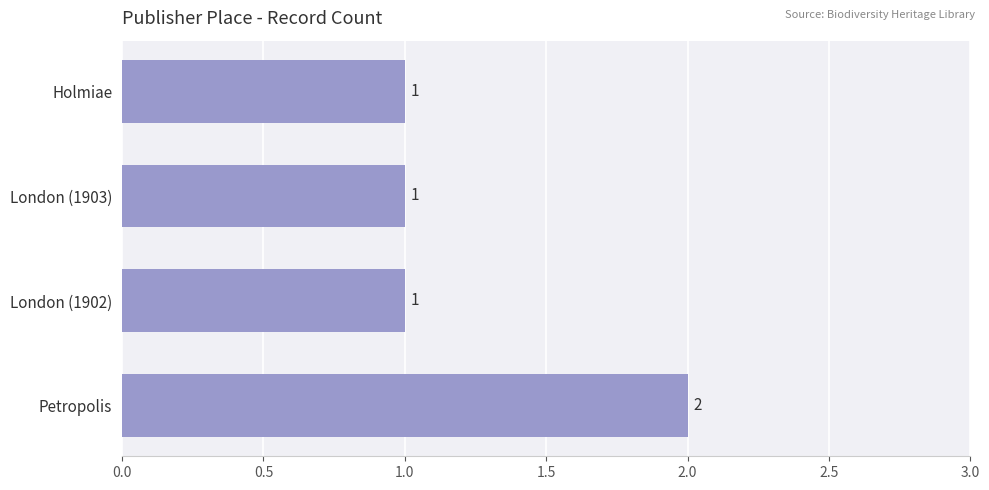

What is the label of the 3rd bar from the bottom?

London (1903)